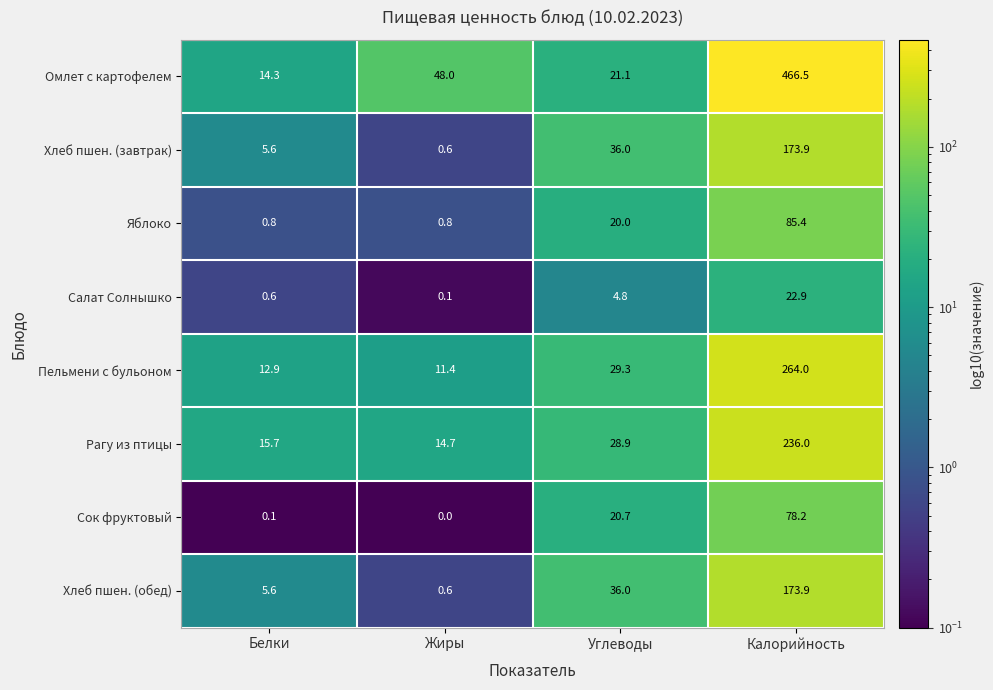

At which label is Яблоко closest to 43?

Углеводы